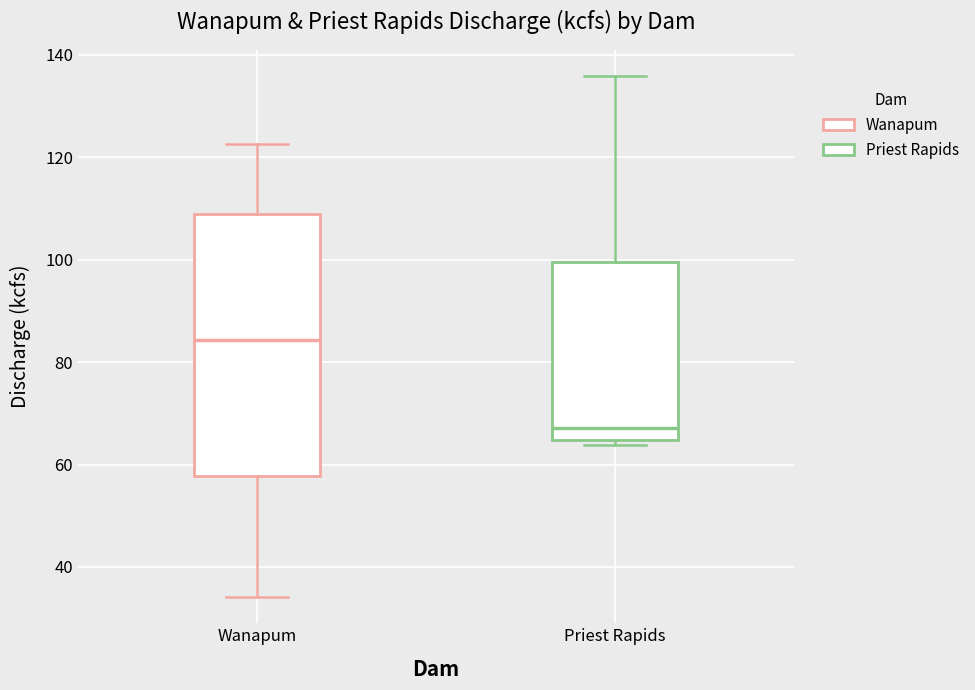

Comparing the boxes themselves (not the whiskers), which one is the tallest?

Wanapum